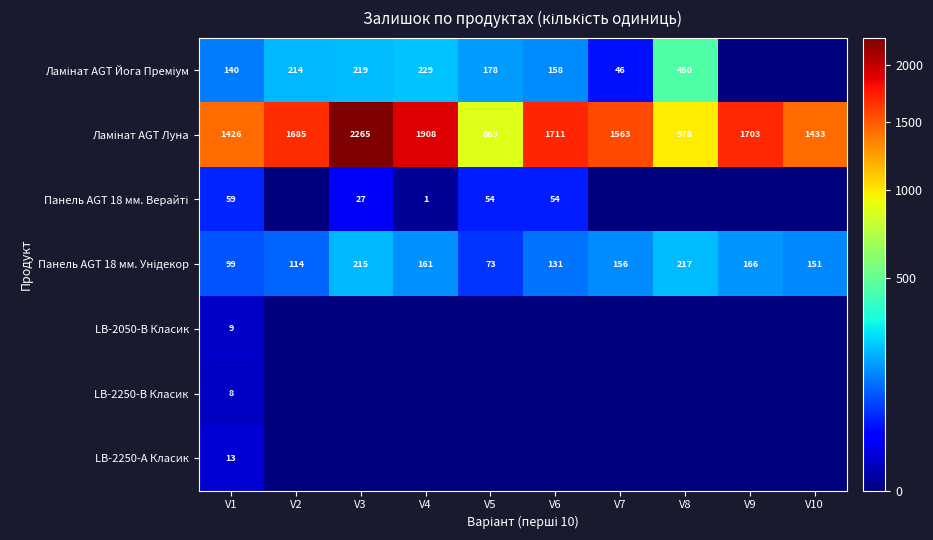

The LB-2250-В Класик series shows -5 at V8. True or false?

False